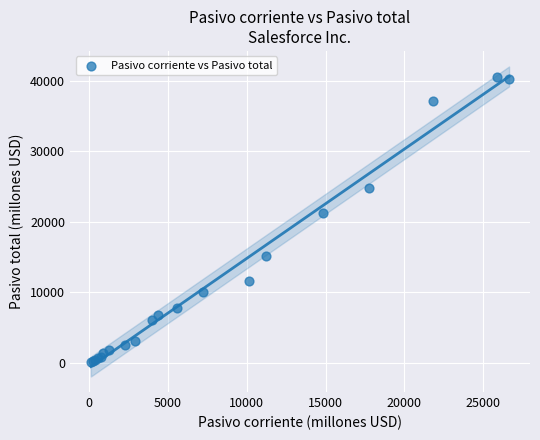

What Y value in the scatter plot is closest to 20312?

21241